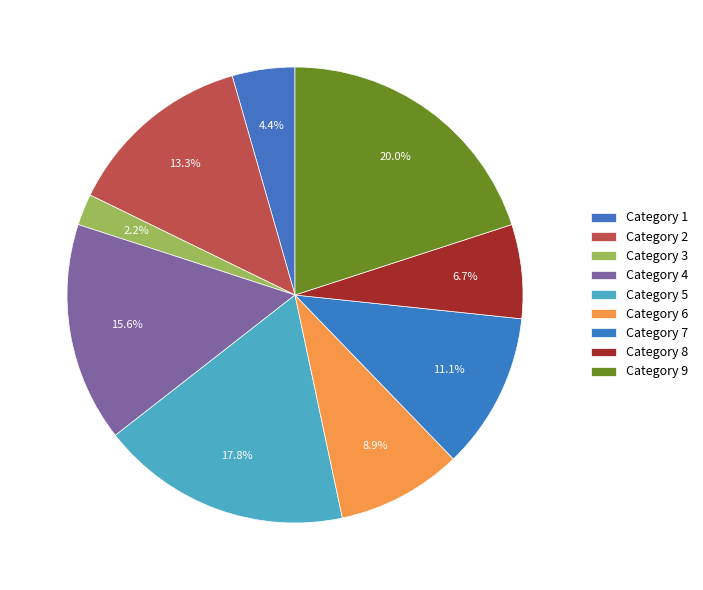

Which slice is the largest?

Category 9